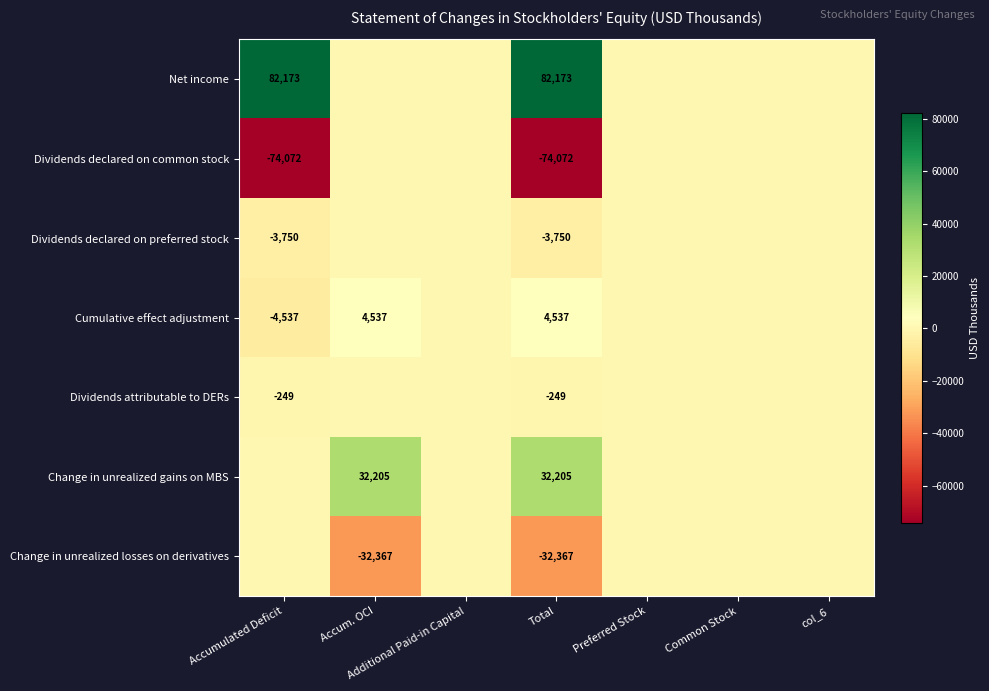

What is the spread (max minus min) of values at Total?

156245